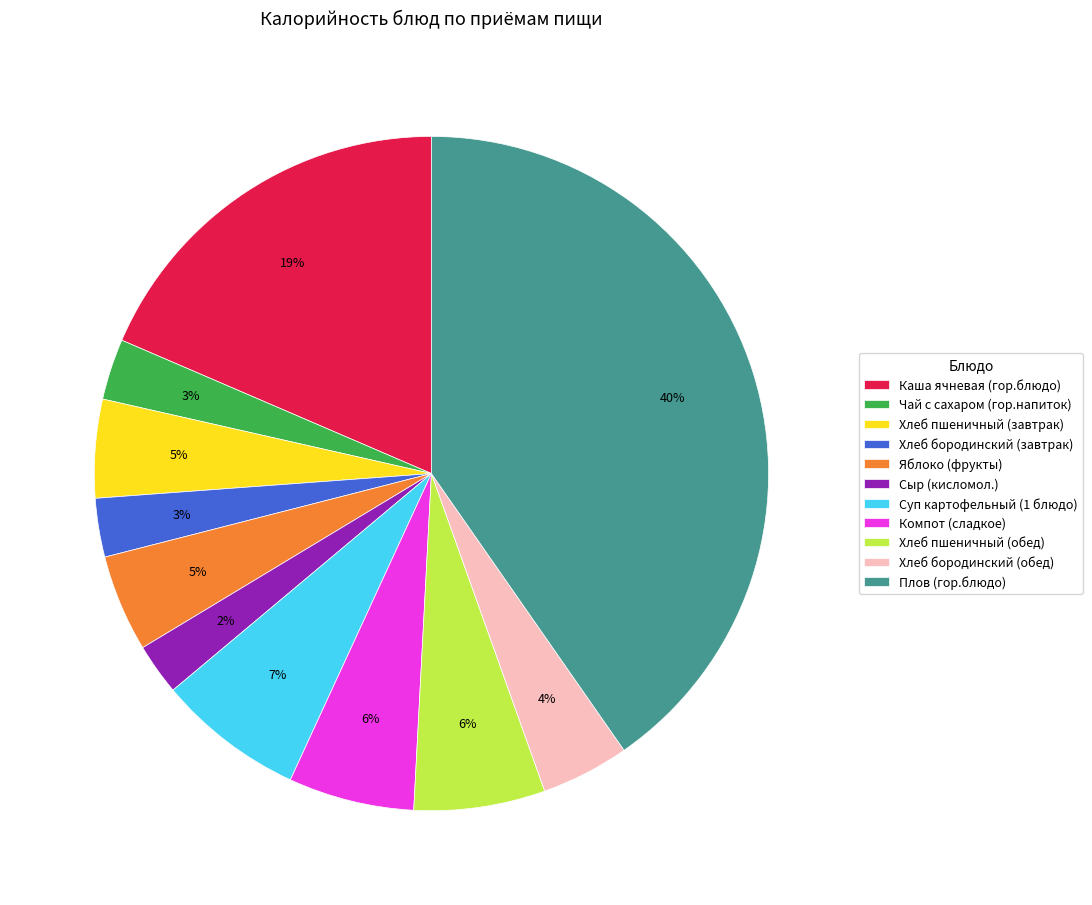

To the nearest percent, what is the difference between the Суп картофельный (1 блюдо) and Яблоко (фрукты) slice percentages?

2%